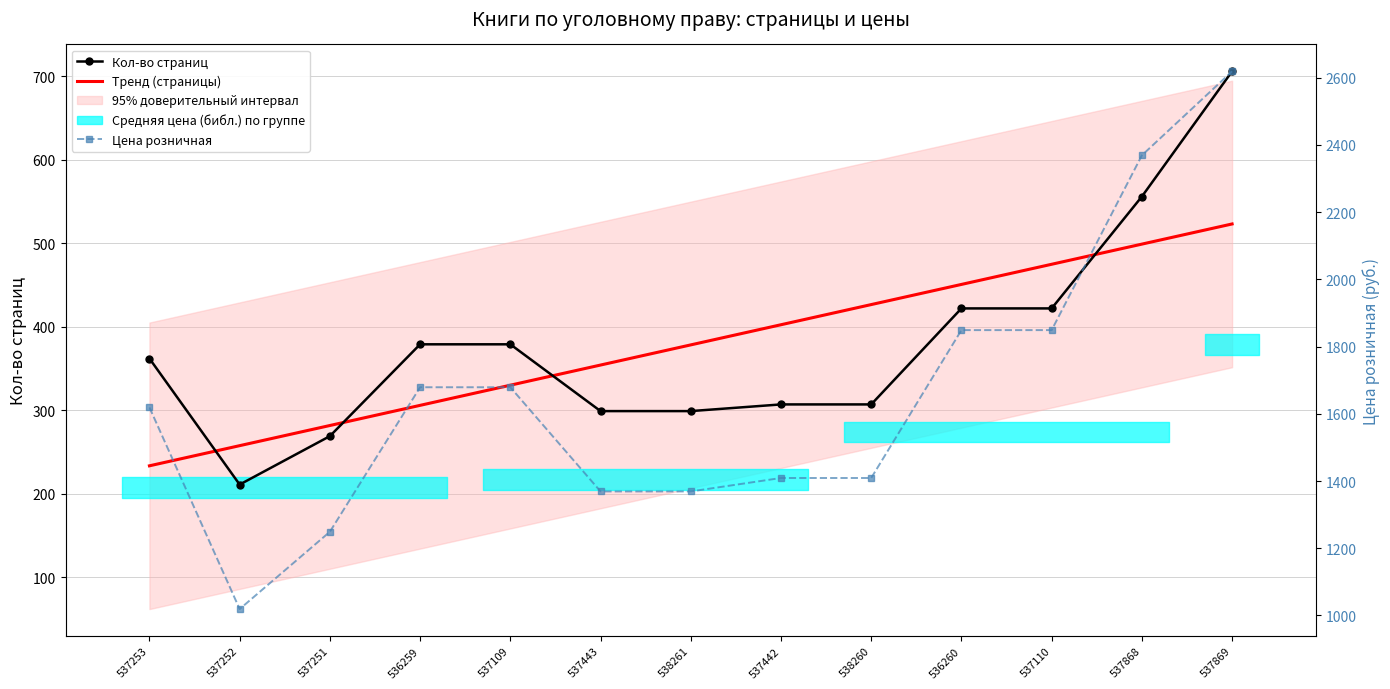

What is the sum of the Кол-во страниц values at 537442 and 537252?

518.0